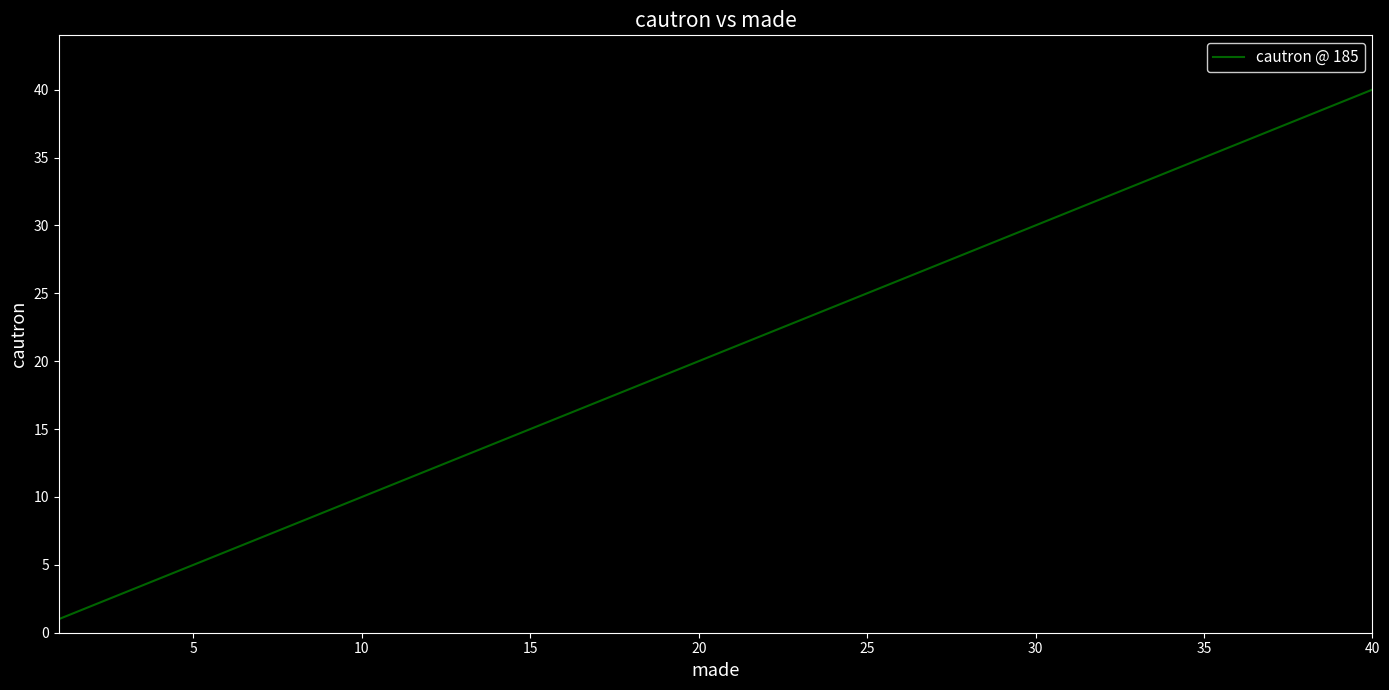

How many lines are shown in the chart?

1